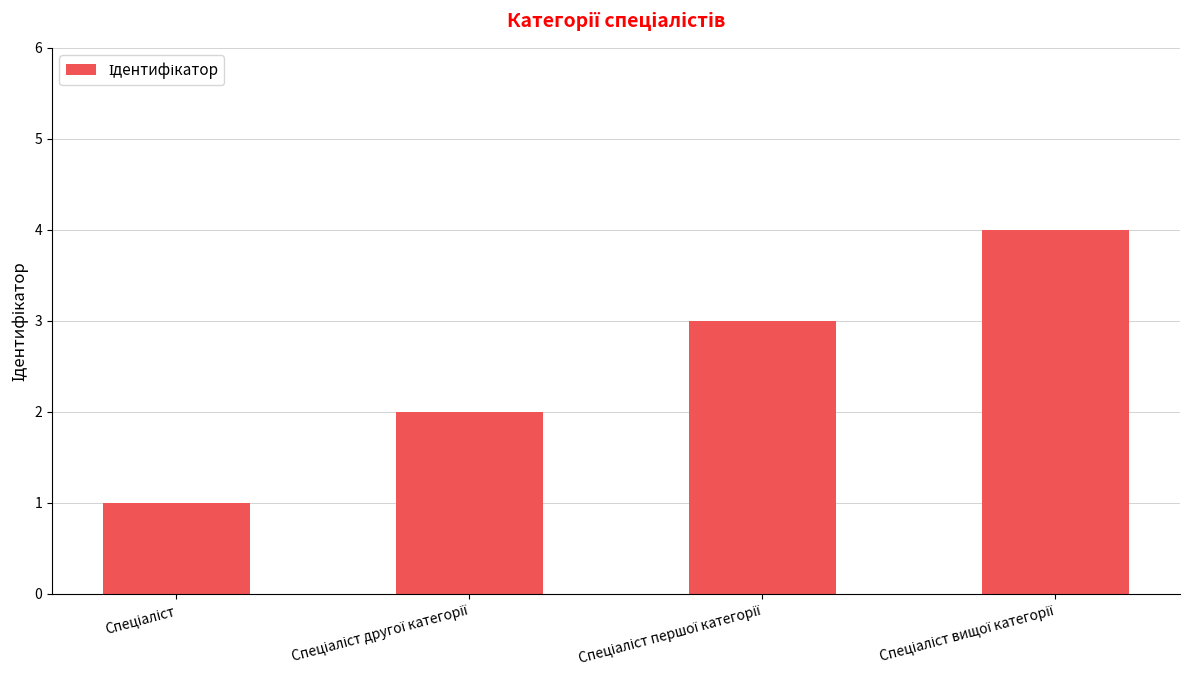

What is the greatest value displayed?

4